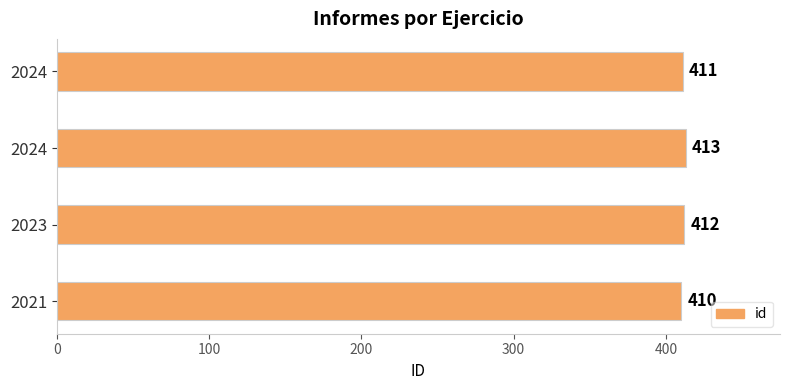

How many data points are less than 412?

2